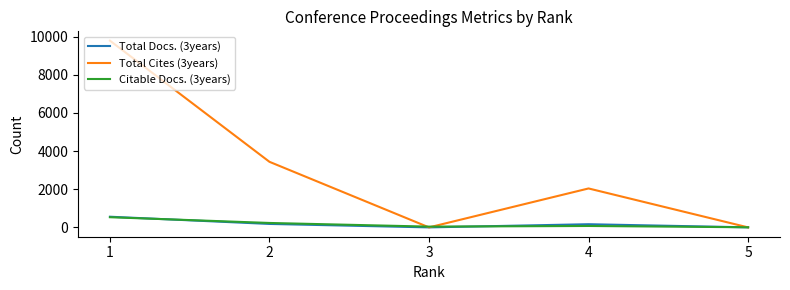

What are all the series names shown in the legend?

Total Docs. (3years), Total Cites (3years), Citable Docs. (3years)